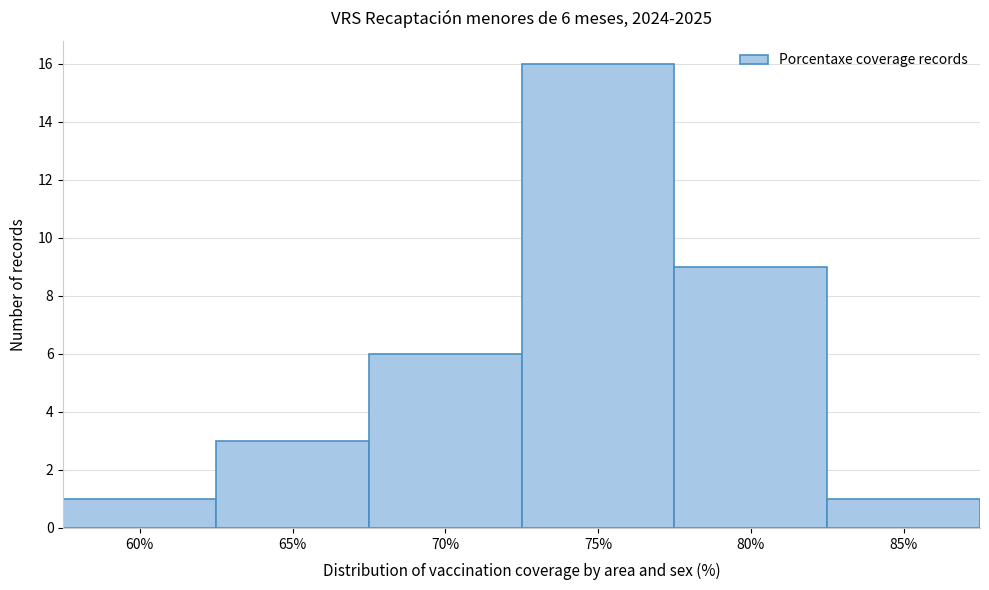

Reading left to right, extract all data points from this chart.

1	3	6	16	9	1